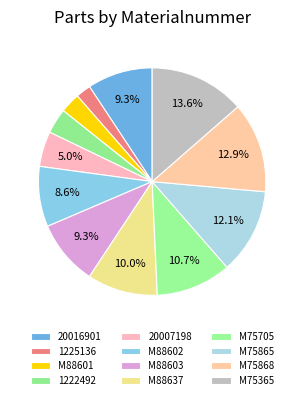

What percentage is the M75705 slice, to the nearest percent?

11%